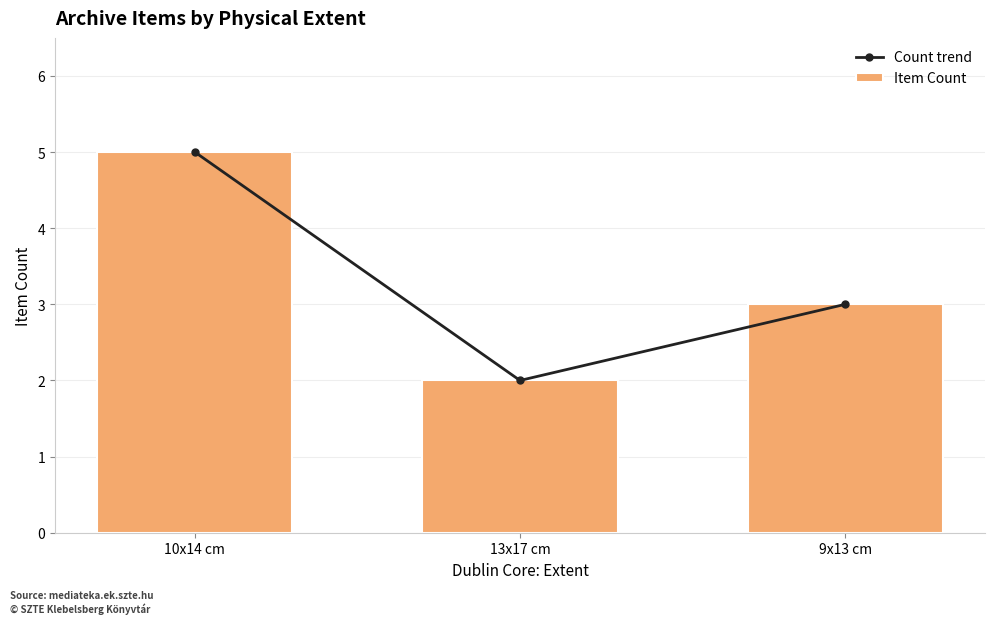

What is the smallest value displayed?

2